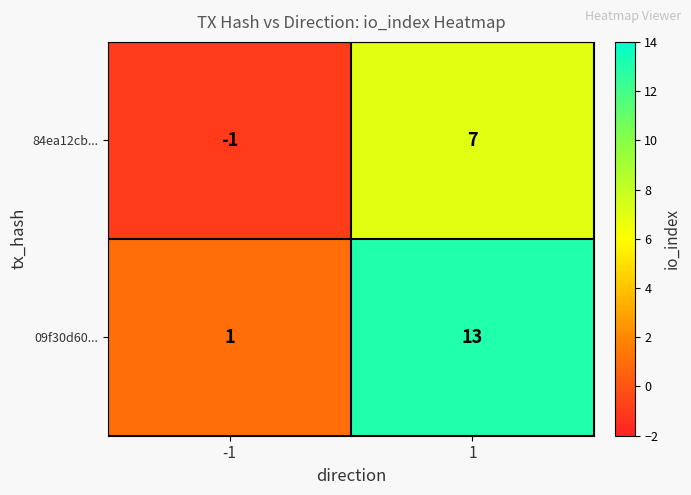

Reading left to right, list all the values displayed in this chart.

84ea12cb...: -1	7
09f30d60...: 1	13